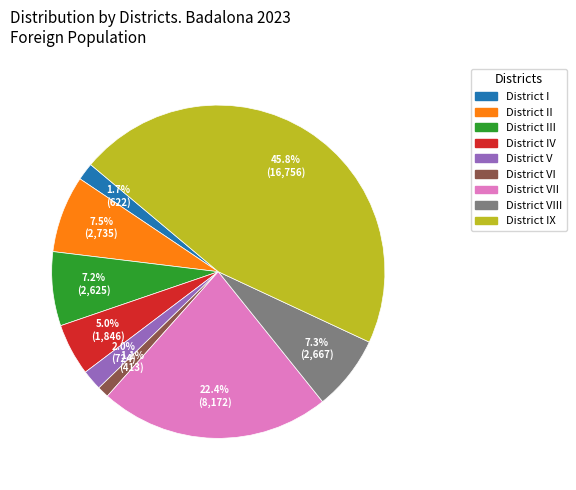

Does any single category account for the majority?

No